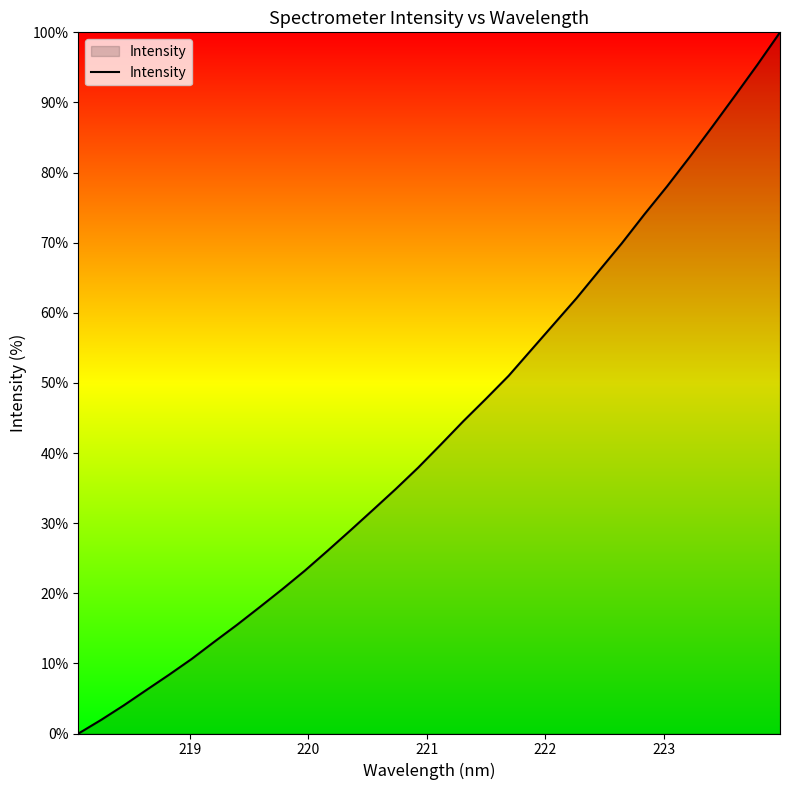

How many values are below 41?

16